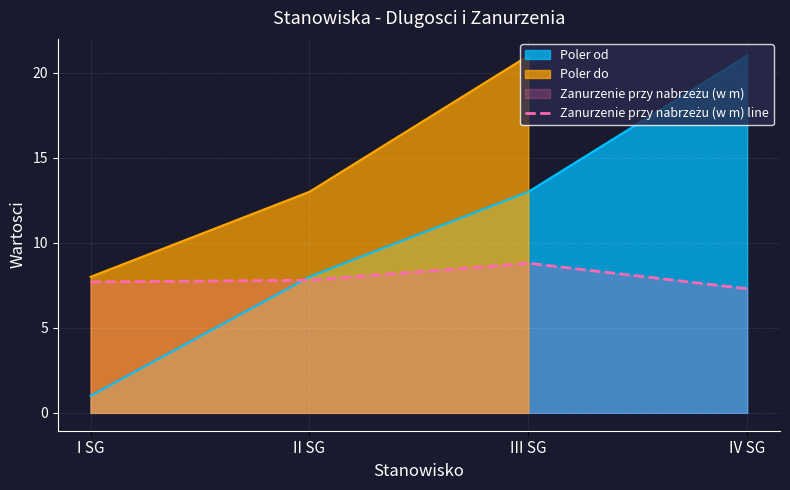

At which label does Poler od reach its peak?

IV SG